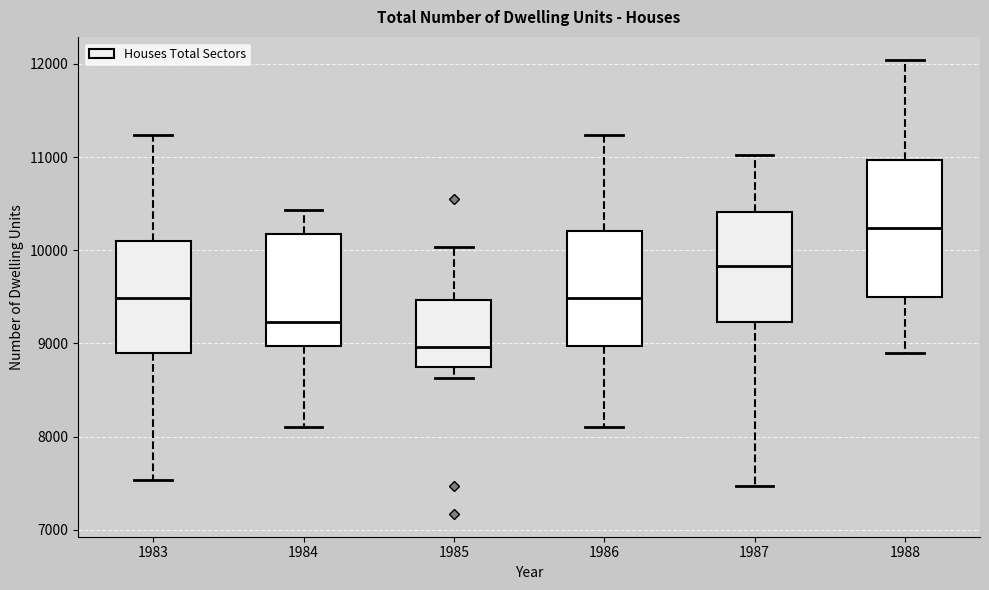

Which box's median line is the lowest?

1985